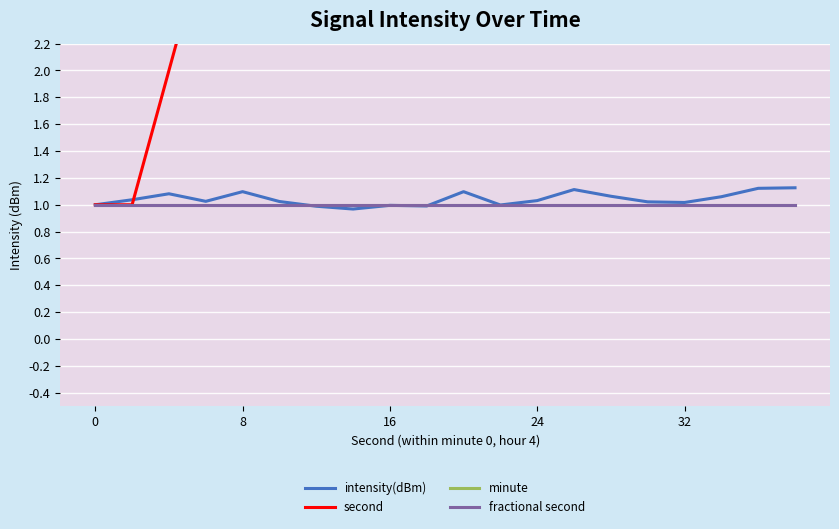

What is the difference between the second highest and minimum values in the intensity(dBm) series?

0.2